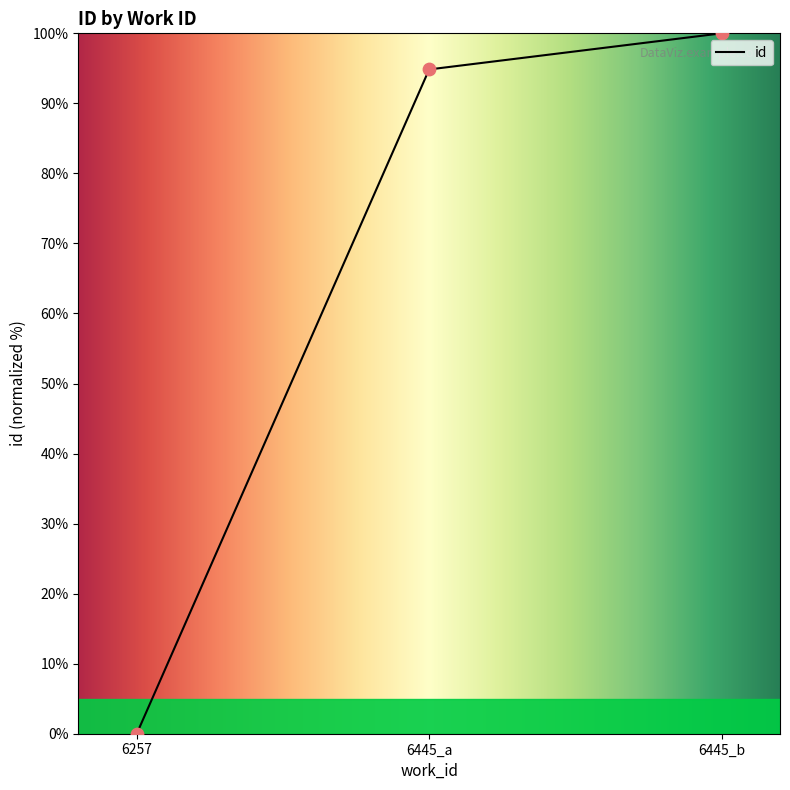

What is the change in value from 6257 to 6445_b?

+100.0